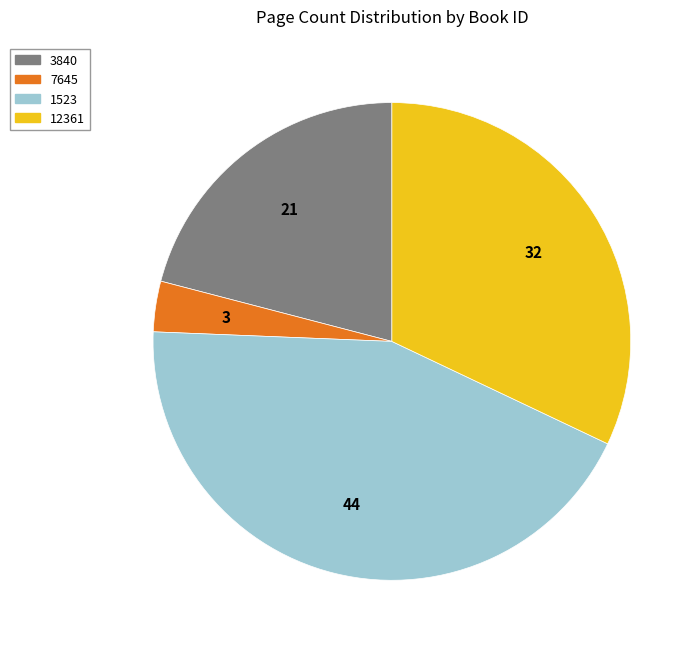

Which category has the biggest portion of the pie?

1523